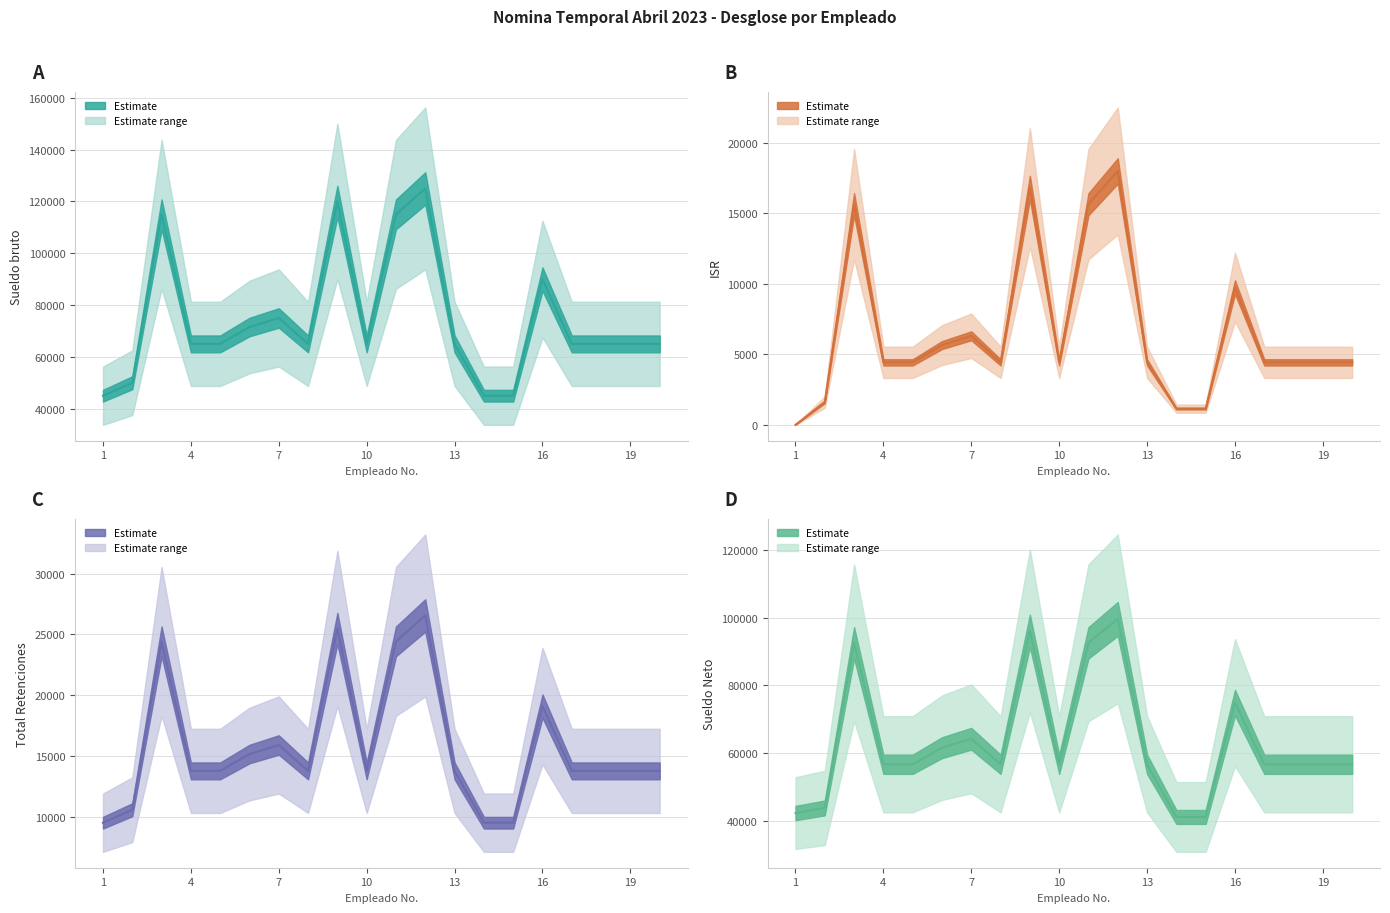

What is the difference between the maximum and minimum values in the Total Retenciones series?

17000.0